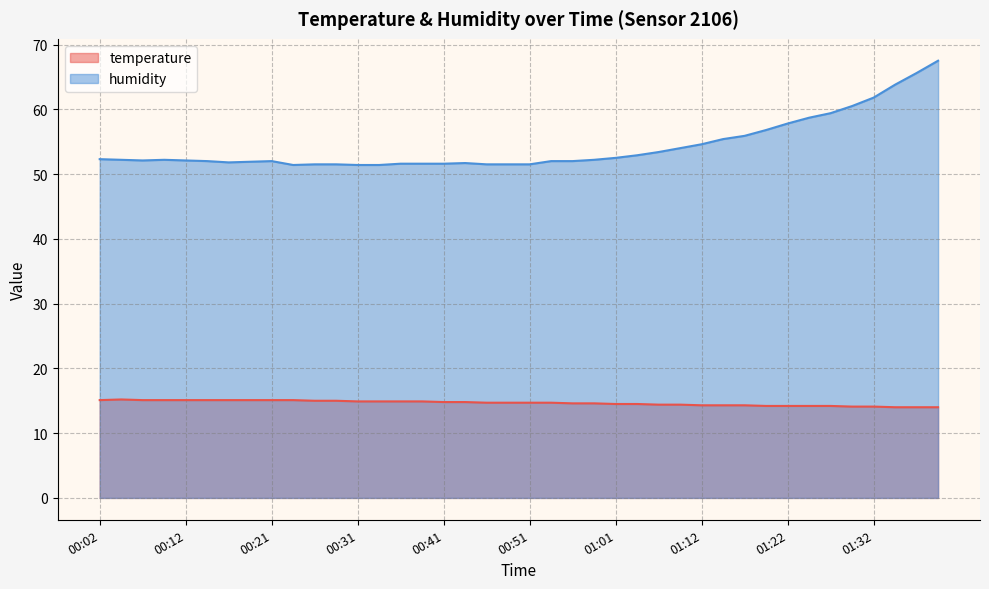

Which has a higher value, 01:14 or 00:58?

00:58